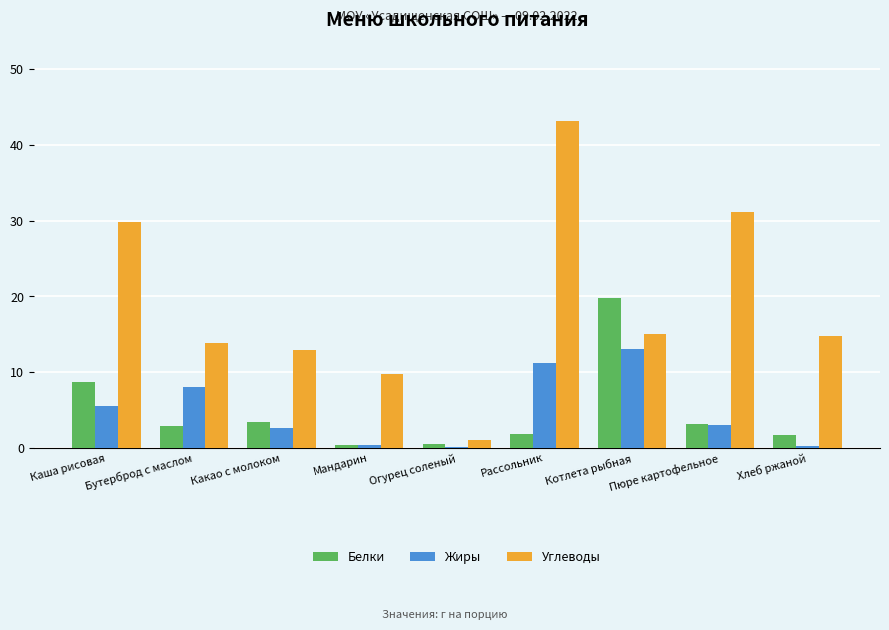

How many groups of bars are there?

9